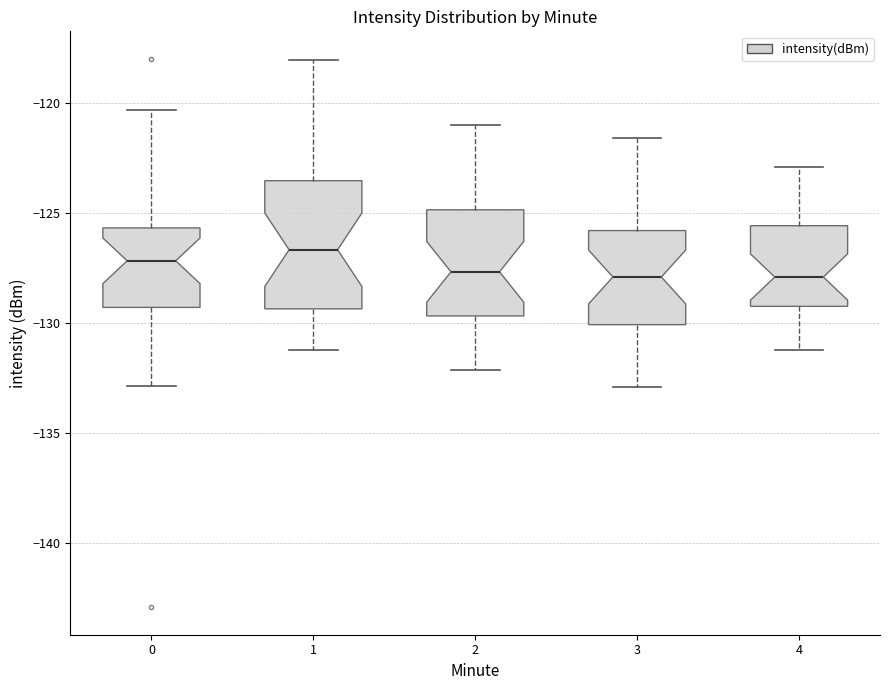

Reading left to right, transcribe this box plot: for each box, give where its median line is, the range the box spans, and where its two whiskers end, as read against the y-axis. The values are not printed on the chart, so give them approximately, as read against the axis.

0: median -127.0, box -129.5 to -125.5, whiskers -133.0 to -120.5
1: median -126.5, box -129.5 to -123.5, whiskers -131.0 to -118.0
2: median -127.5, box -129.5 to -125.0, whiskers -132.0 to -121.0
3: median -128.0, box -130.0 to -126.0, whiskers -133.0 to -121.5
4: median -128.0, box -129.0 to -125.5, whiskers -131.0 to -123.0